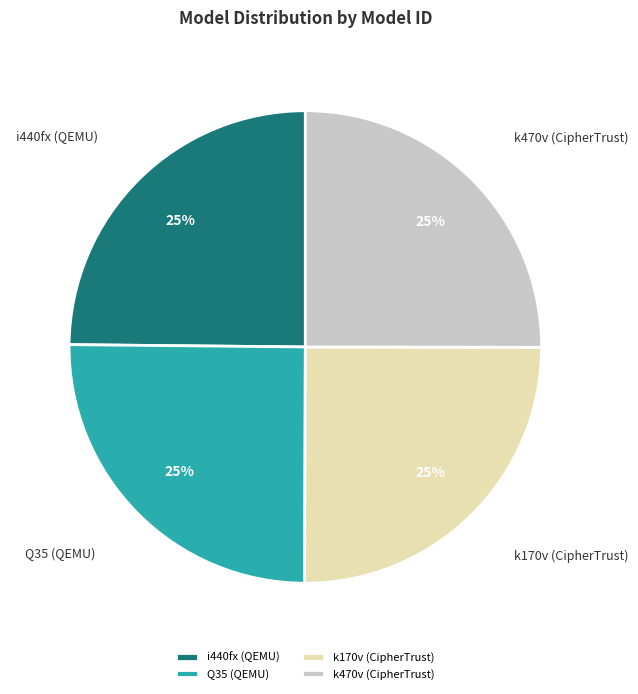

To the nearest percent, what percentage of the pie is k470v (CipherTrust)?

25%